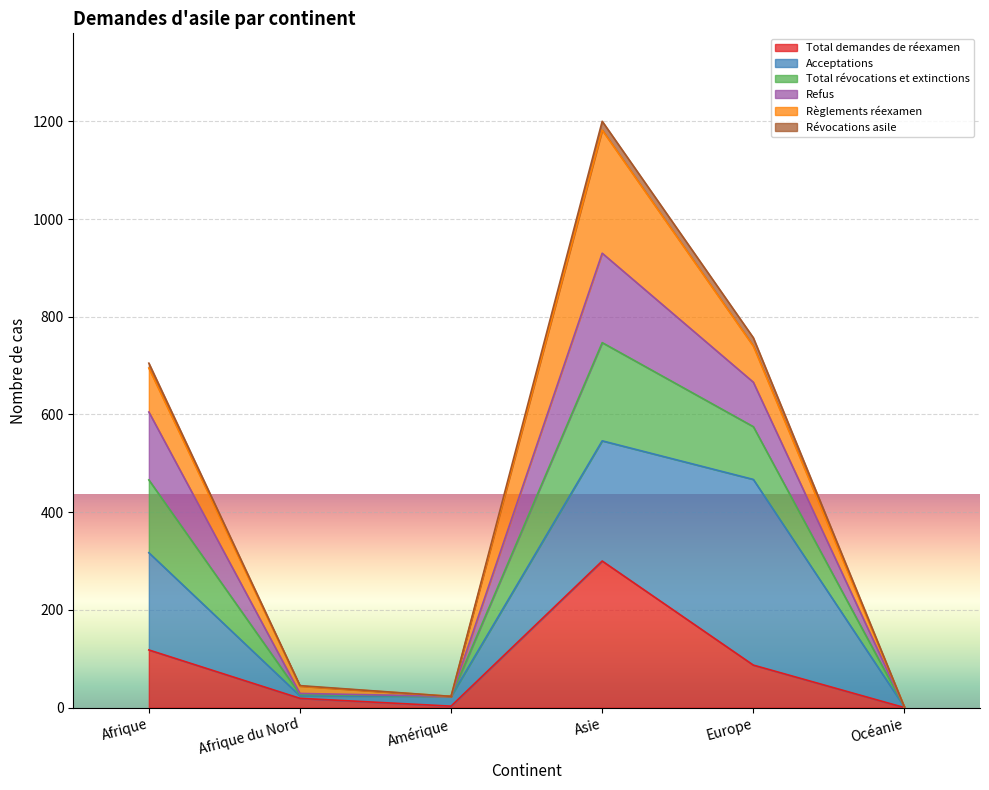

What is the sum of all Total demandes de réexamen values?

527